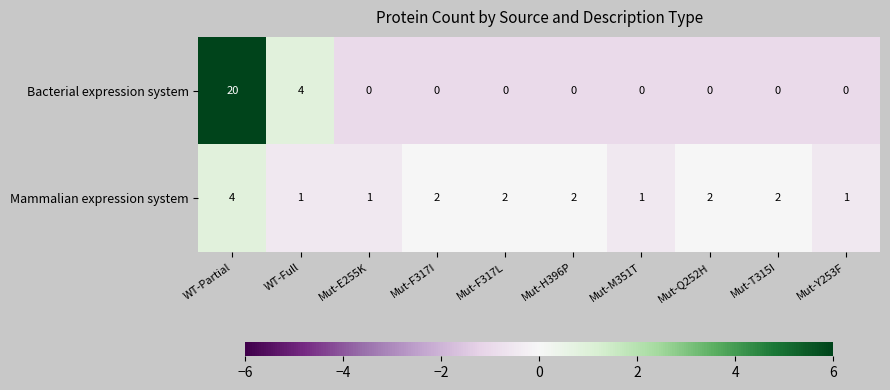

Which series has the largest range (max minus min)?

Bacterial expression system